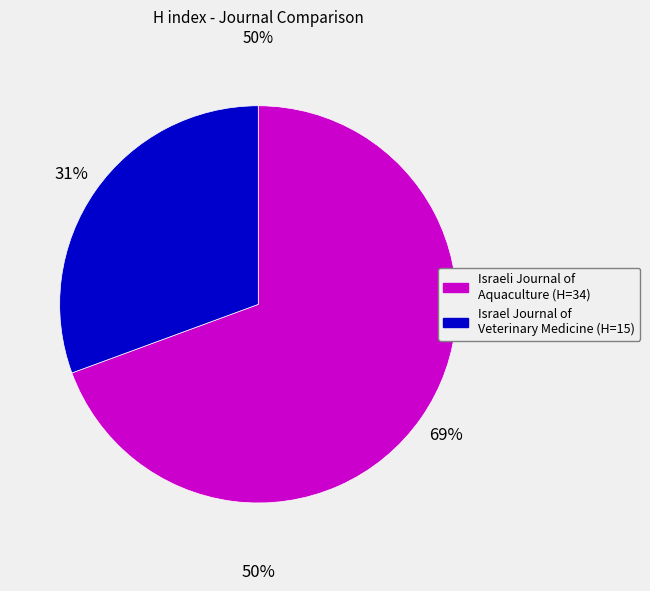

What percentage is the Israeli Journal of Aquaculture - Bamidgeh slice, to the nearest percent?

69%